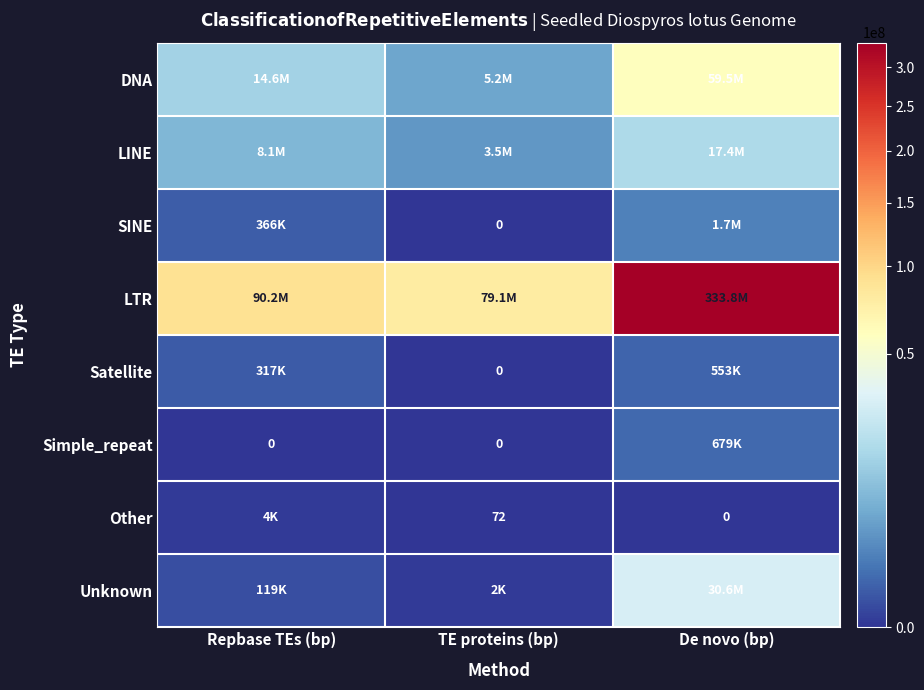

The DNA series shows 14573397 at Repbase TEs (bp). True or false?

True